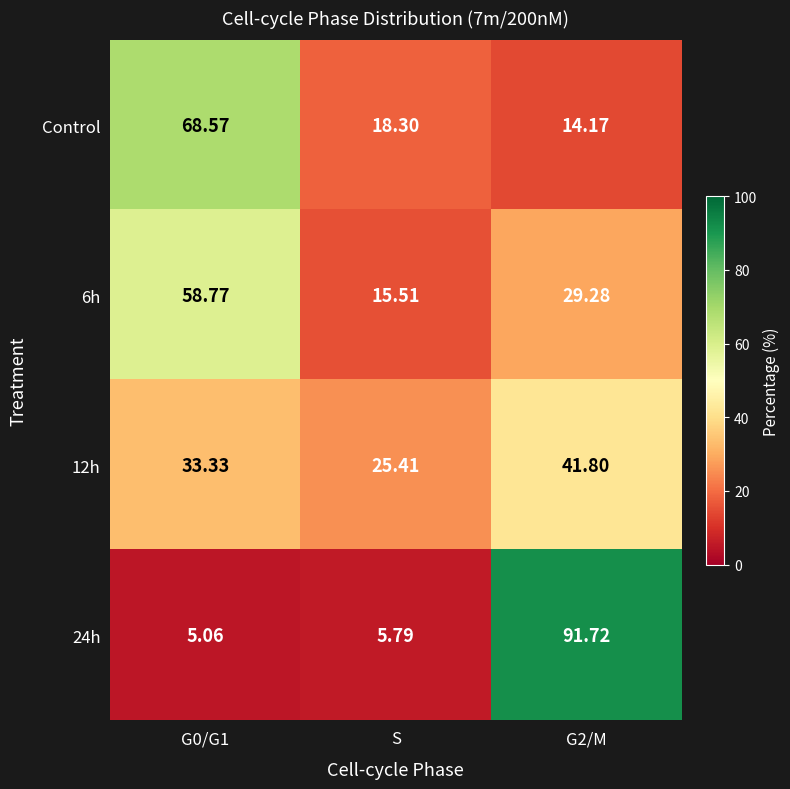

Count the number of data series in this chart.

4